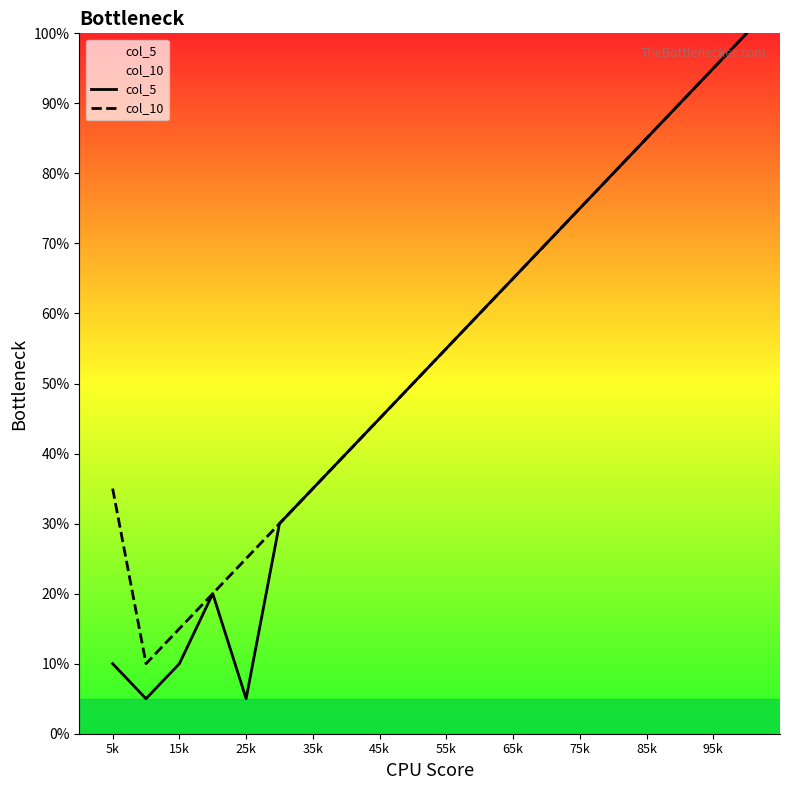

True or false: col_10 has a value of 120.9 at 75k.

False